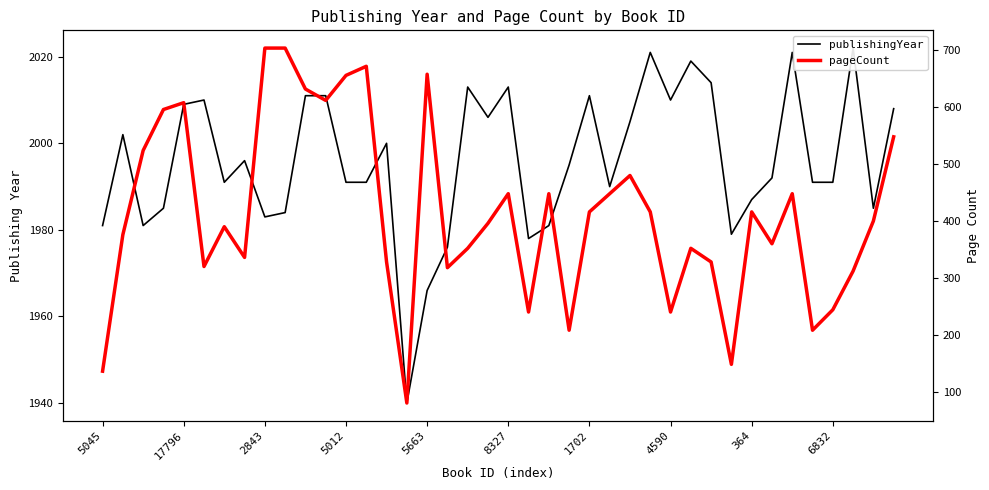

Is this an area chart (filled region under the line)?

No